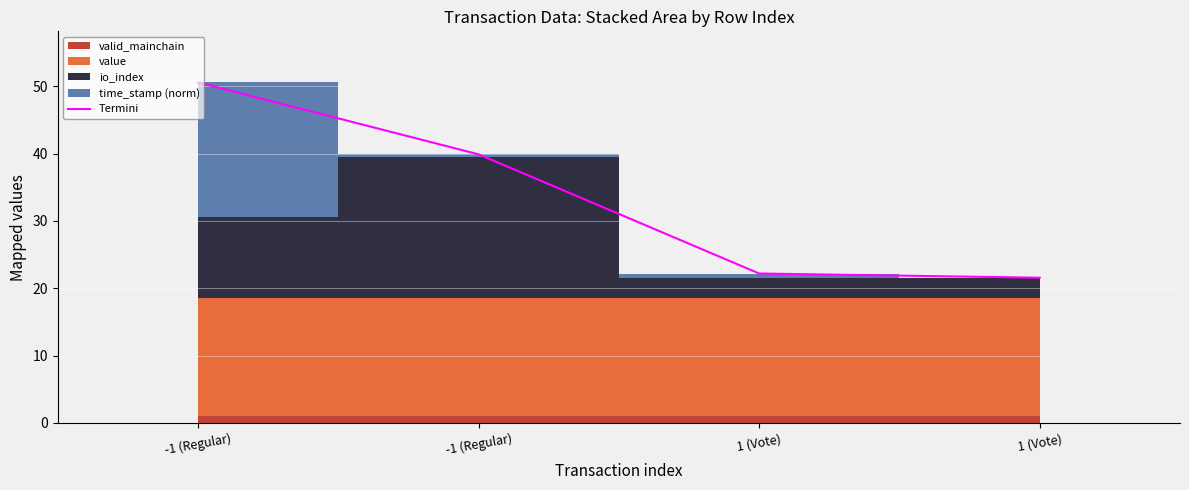

Which category has the lowest value across all series?

1 (Vote)